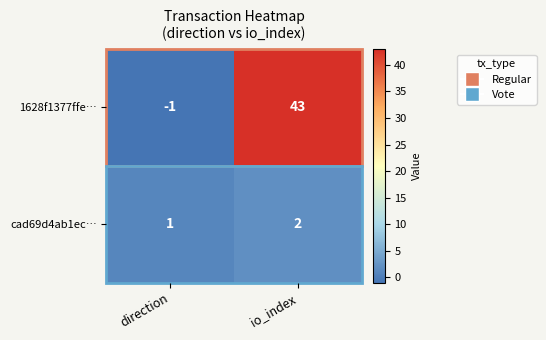

Which series has the widest spread of values?

1628f1377ffe…